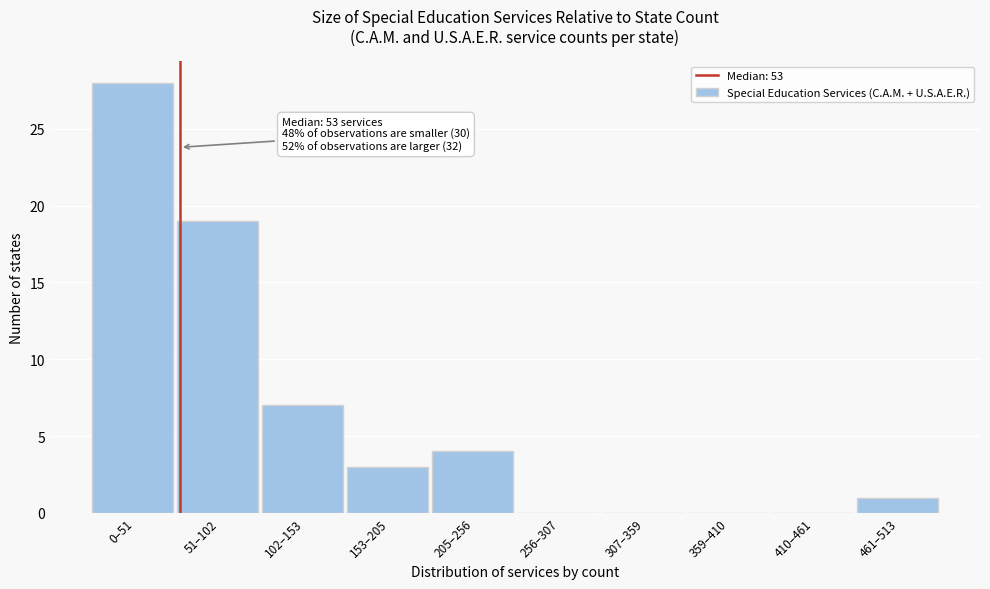

Reading left to right, extract all data points from this chart.

0–51=28	51–102=19	102–153=7	153–205=3	205–256=4	256–307=0	307–359=0	359–410=0	410–461=0	461–513=1